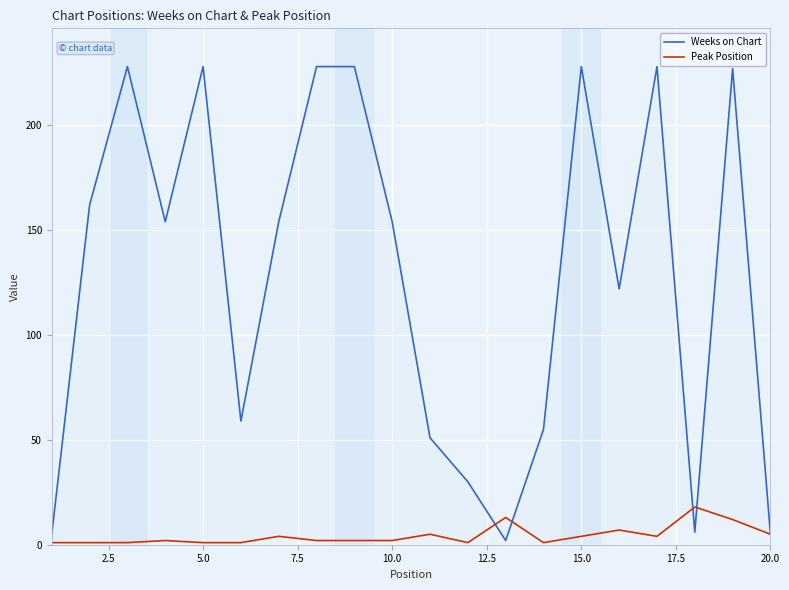

Reading right to left, what are all the values shown in this chart?

Weeks on Chart: 5	227	6	228	122	228	55	2	30	51	154	228	228	154	59	228	154	228	162	5
Peak Position: 5	12	18	4	7	4	1	13	1	5	2	2	2	4	1	1	2	1	1	1